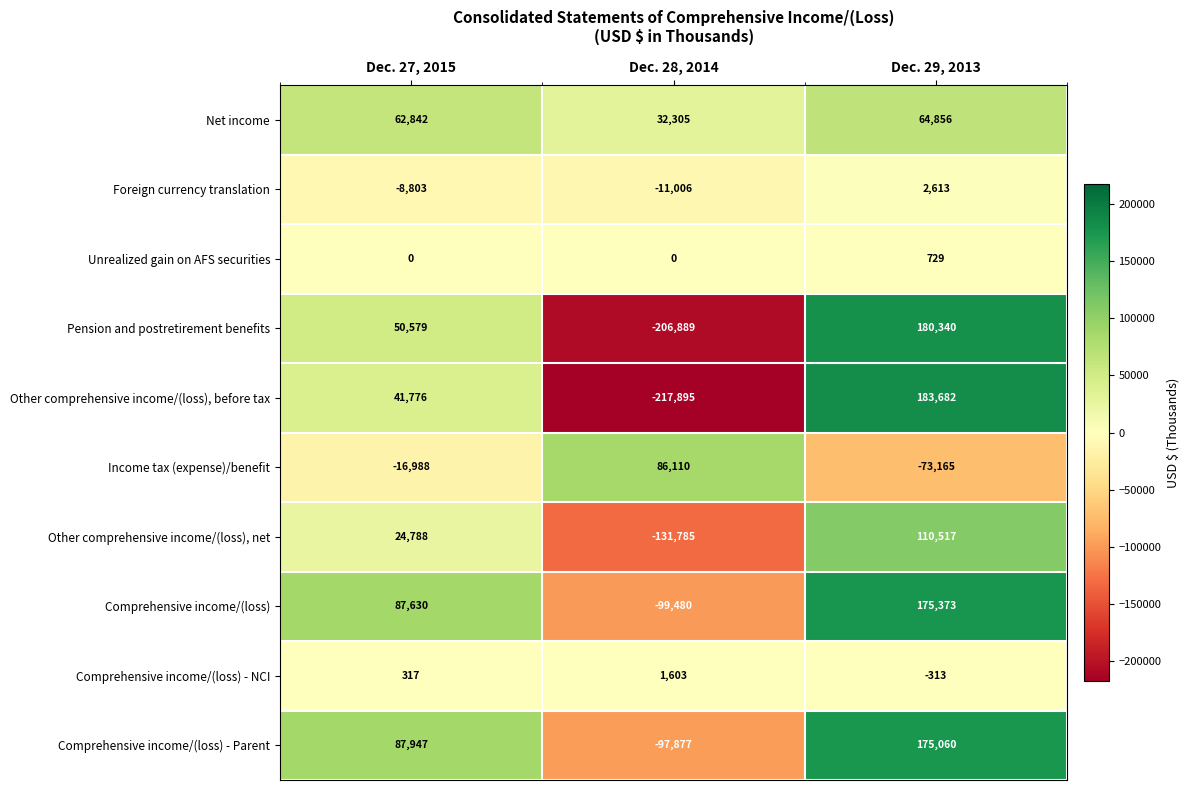

What is the difference between the maximum and minimum values in the Comprehensive income/(loss) - Parent series?

272937